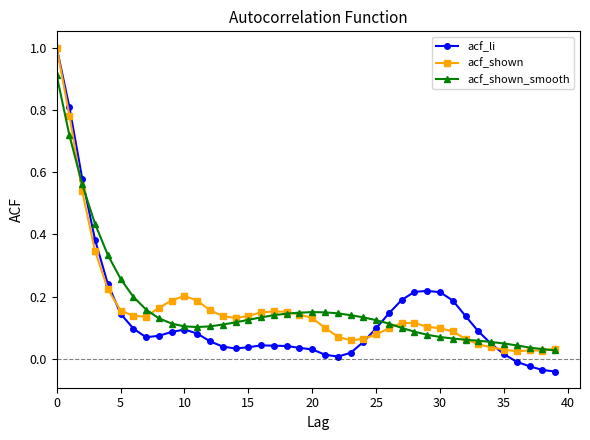

What are all the series names shown in the legend?

acf_li, acf_shown, acf_shown_smooth